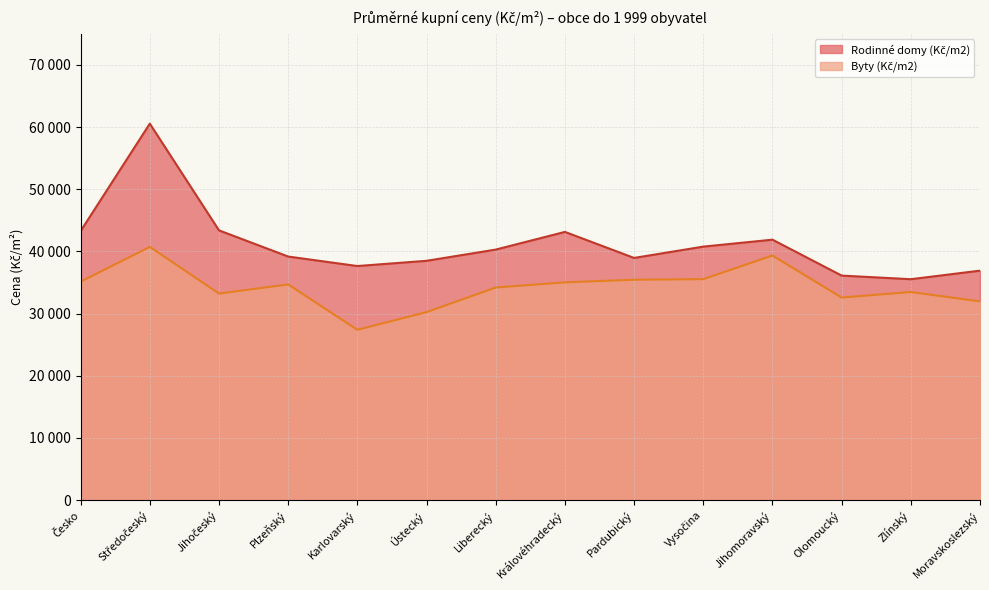

Read the Byty (Kč/m2) value at Královéhradecký, to the nearest 10.

35030